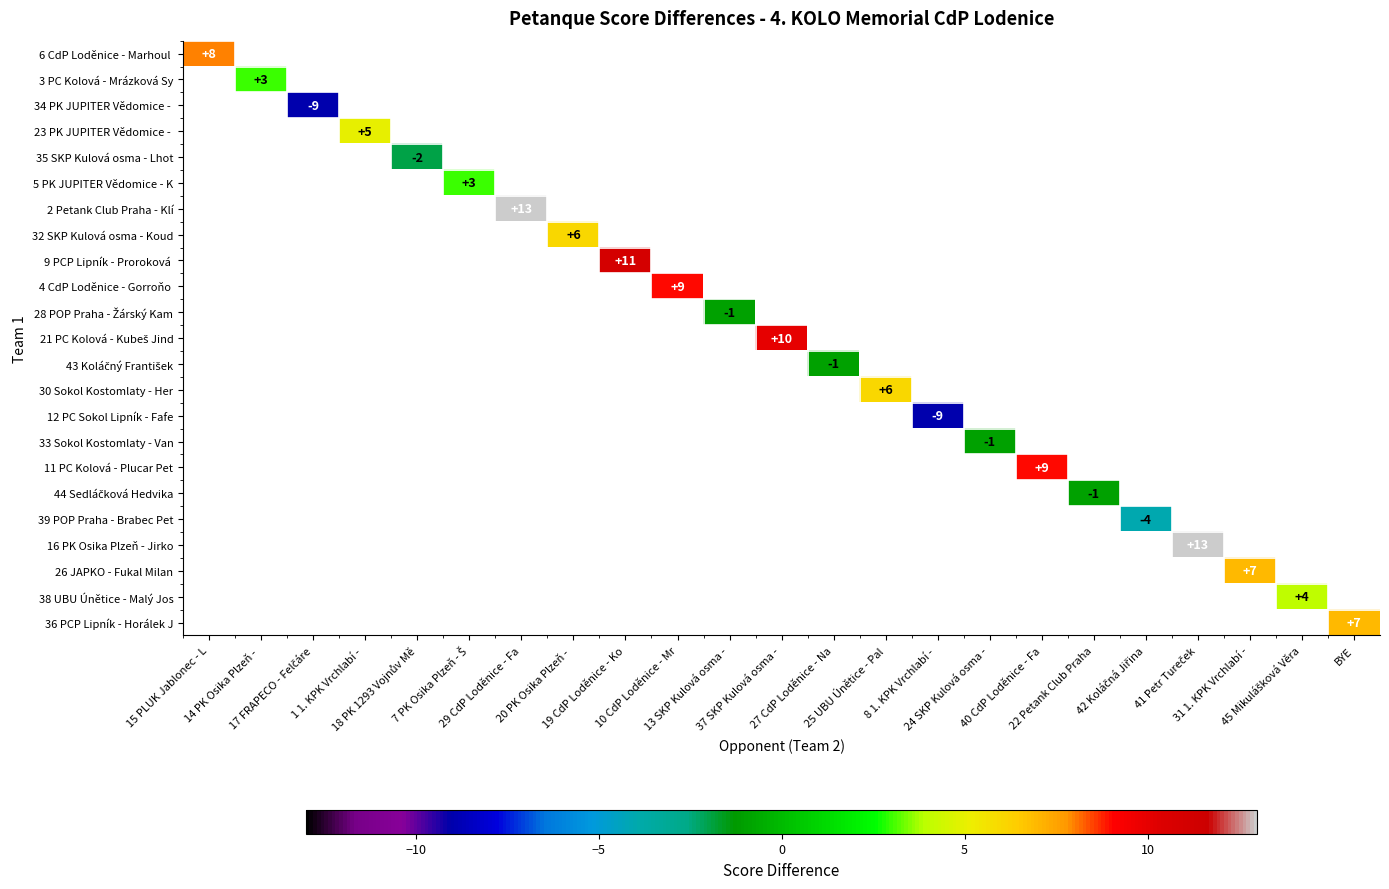

Between 17 FRAPECO - Felčáre and 20 PK Osika Plzeň - , which is larger?

20 PK Osika Plzeň - 